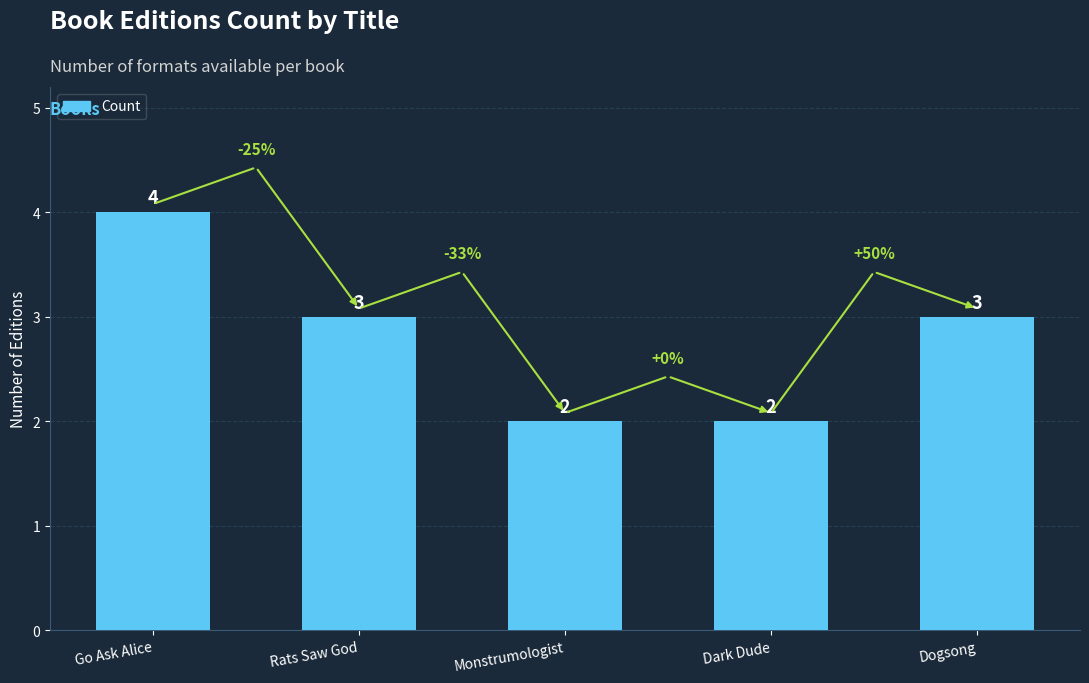

True or false: the data shows 2 at Go Ask Alice.

False